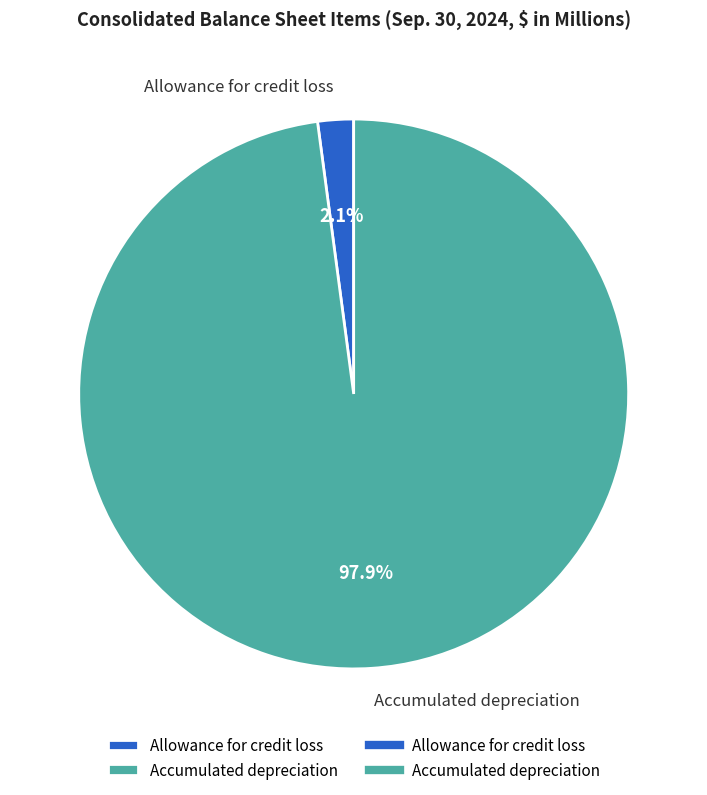

Does Accumulated depreciation account for over 50% of the chart?

Yes